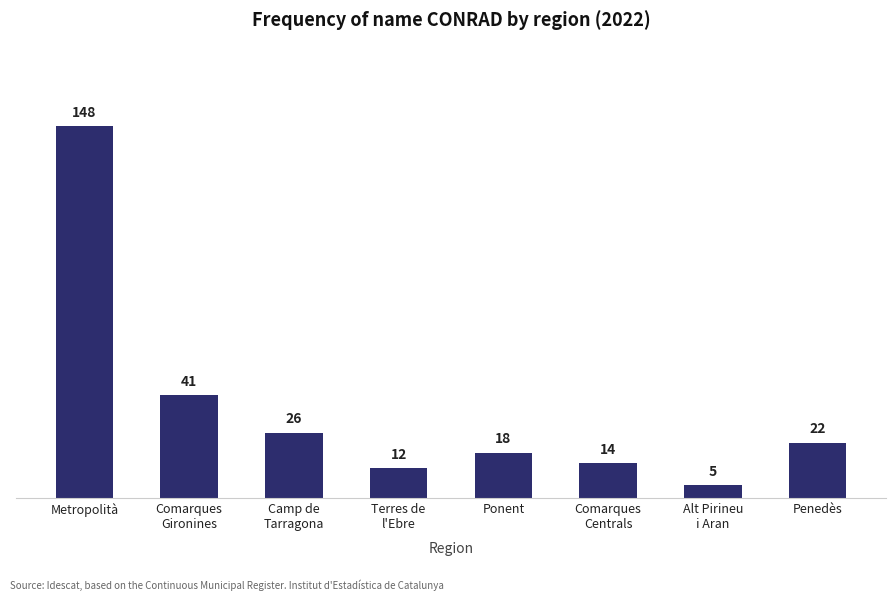

Does the chart contain any negative values?

No